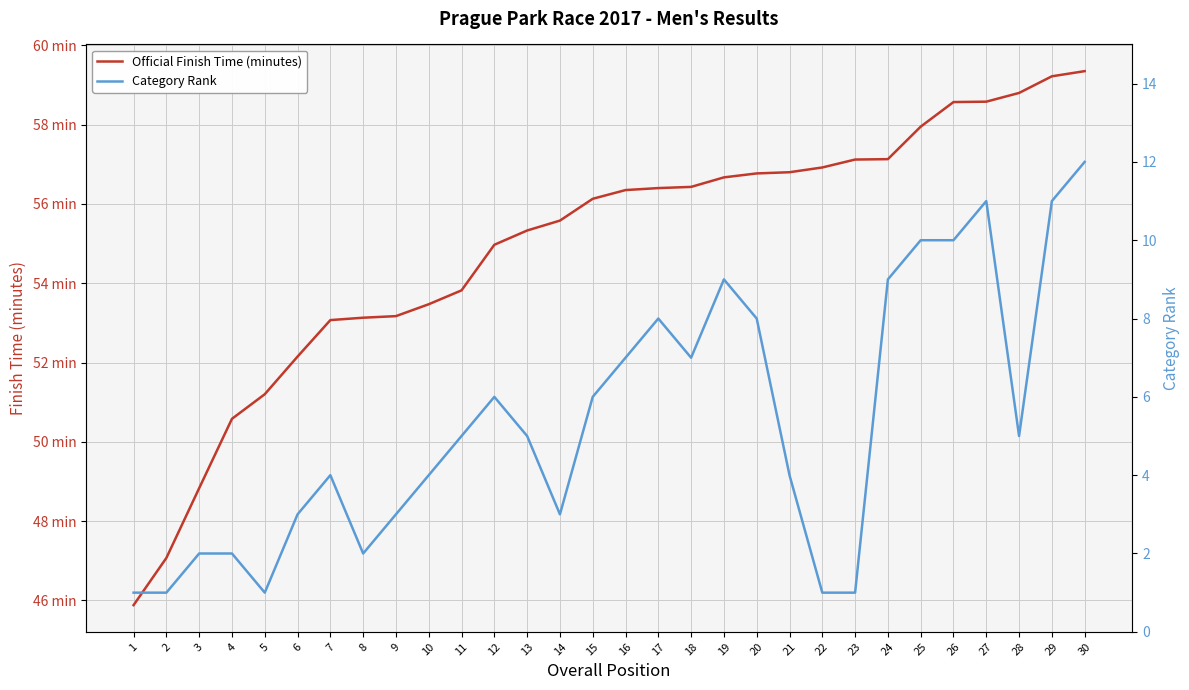

What is the value of the Official Finish Time (minutes) point at the 6th from the left?

52.1